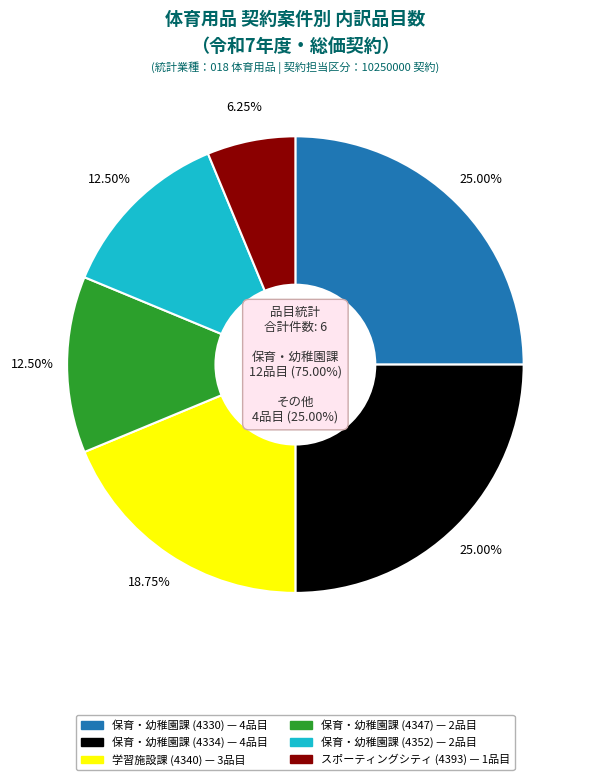

To the nearest percent, what is the average slice percentage?

17%